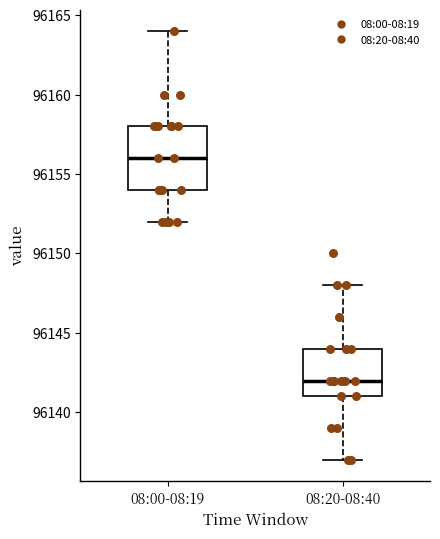

Comparing the boxes themselves (not the whiskers), which one is the tallest?

08:00-08:19